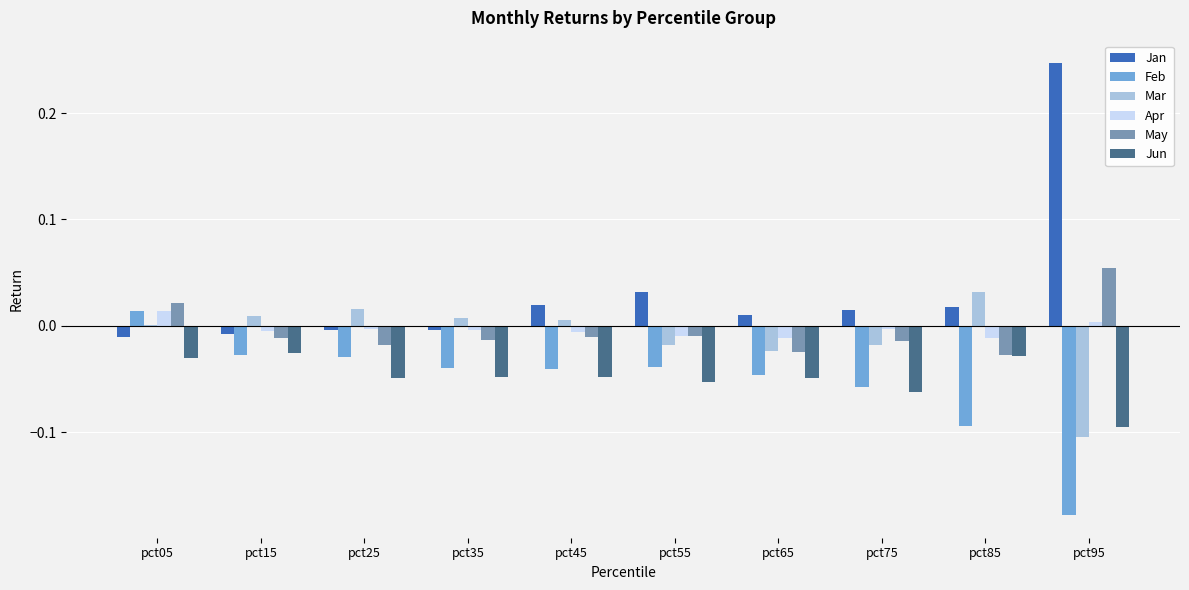

Which series has the widest spread of values?

Jan